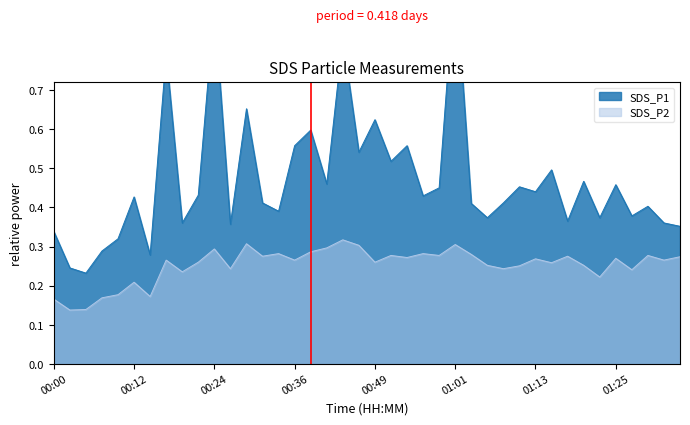

What is the label of the 31st point from the left?

01:13